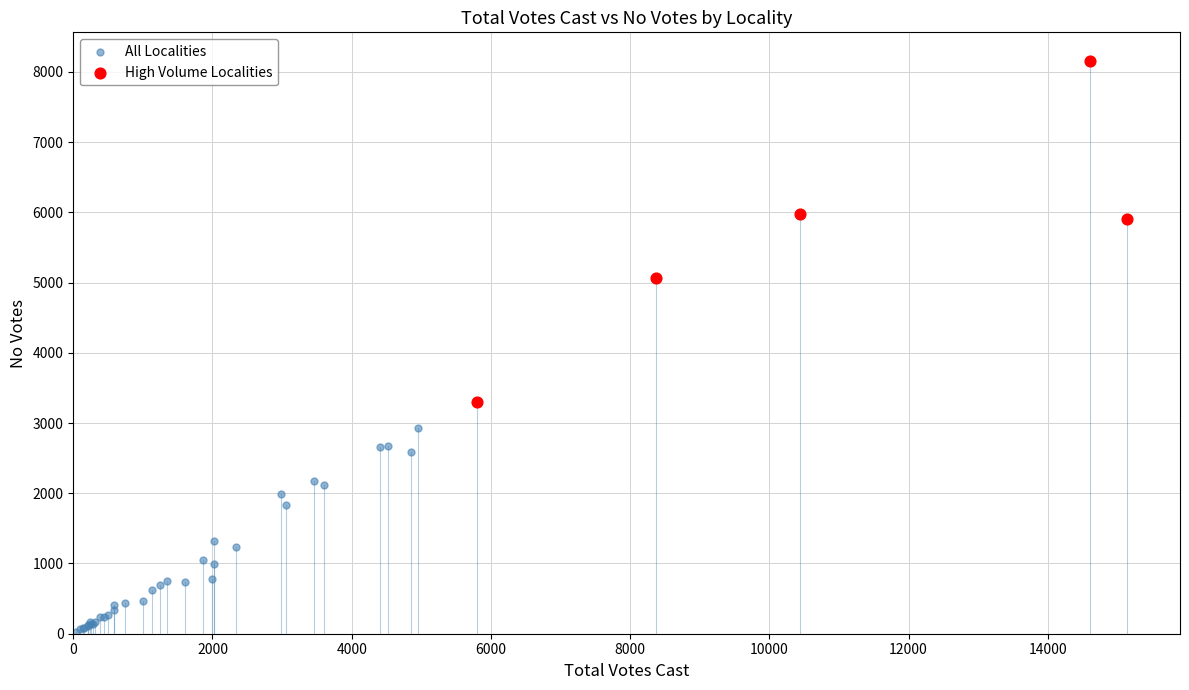

Which series contains the highest Y value?

High Volume Localities